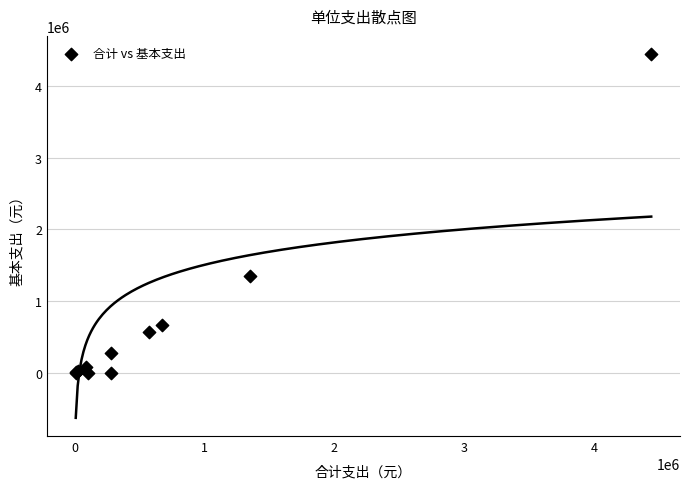

What Y value in the scatter plot is closest to 2221366?

1349892.7